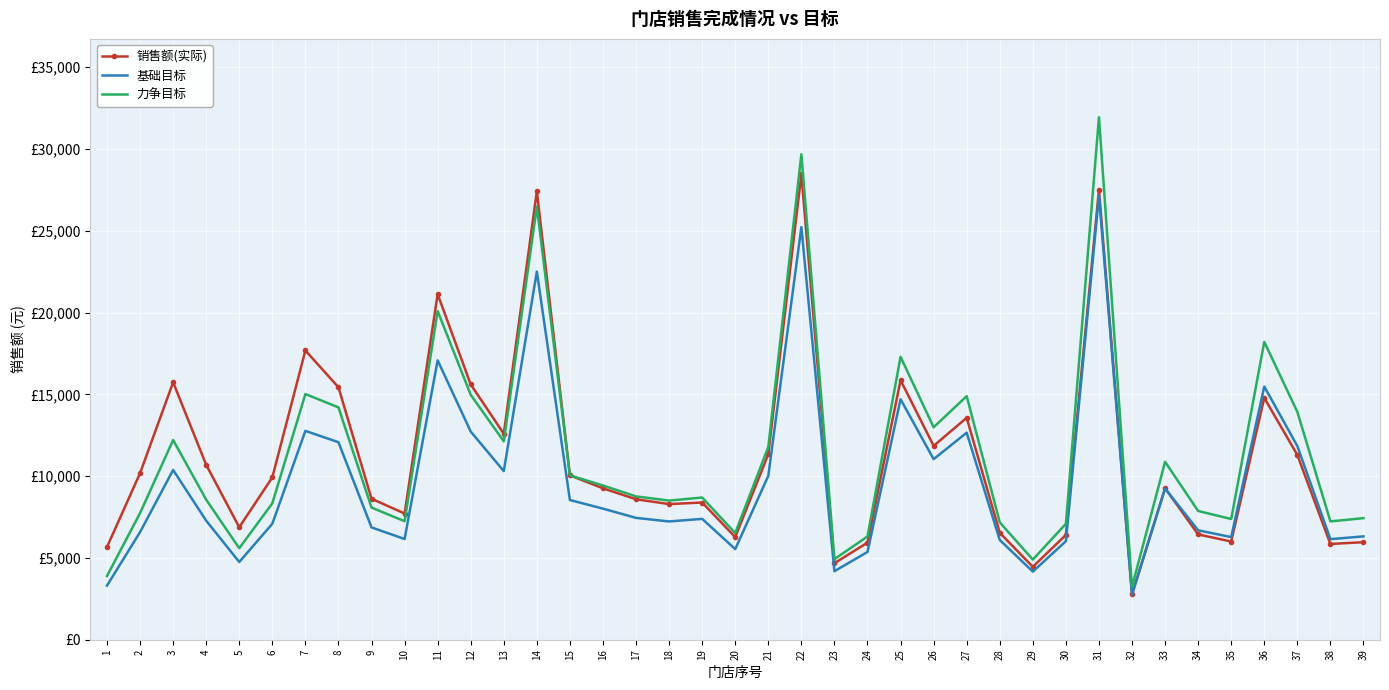

Which has a higher value, 38 or 24?

24